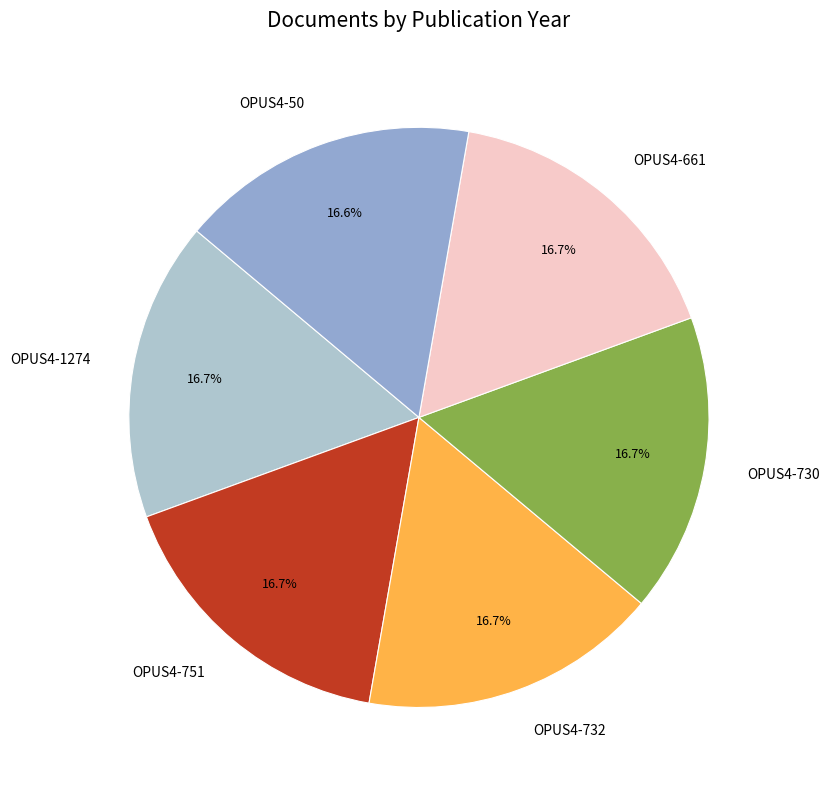

True or false: OPUS4-661 accounts for 3% of the total.

False